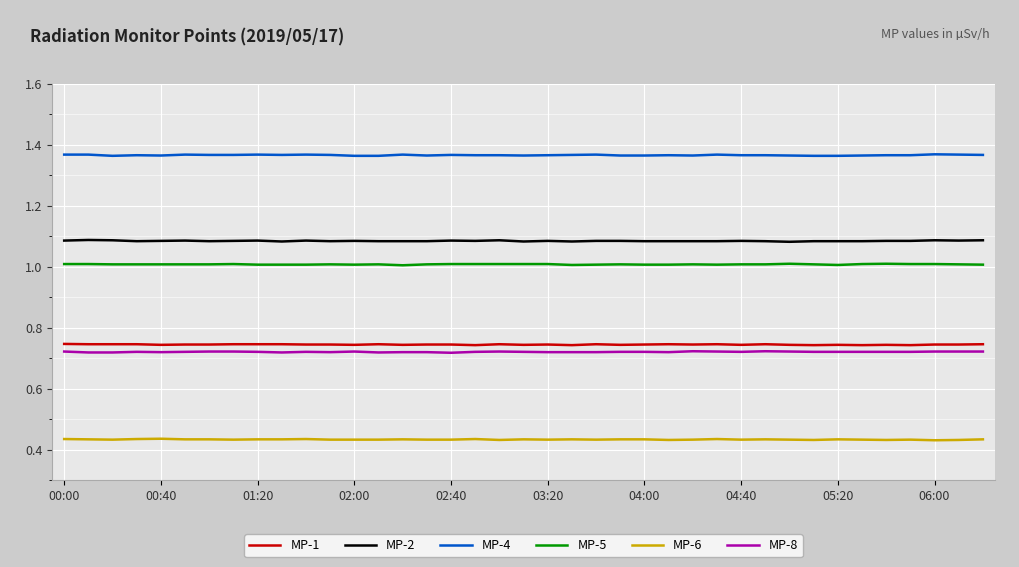

Which series has the largest total across all categories?

MP-4